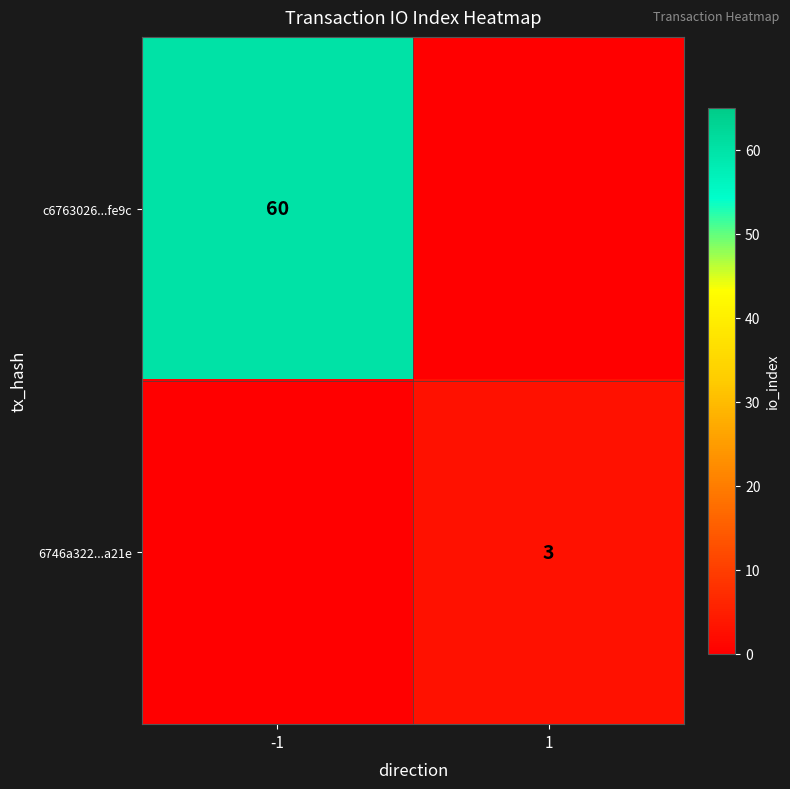

True or false: c6763026...fe9c has a value of 40 at -1.

False